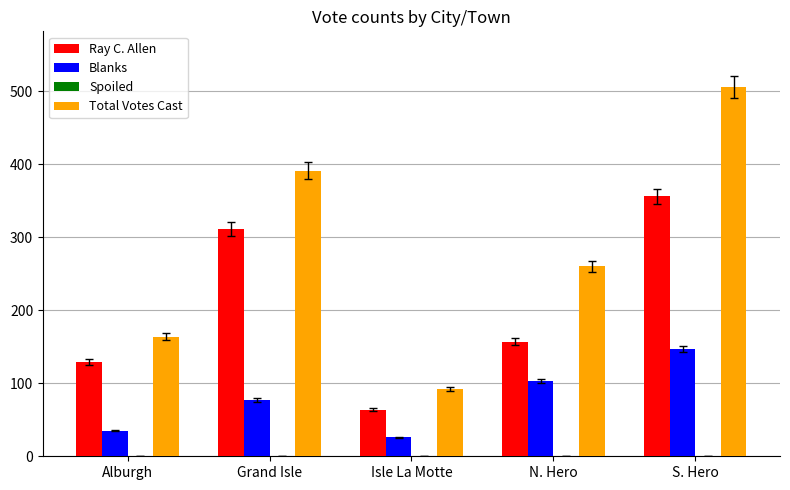

Rank the categories by Total Votes Cast value from highest to lowest.

S. Hero, Grand Isle, N. Hero, Alburgh, Isle La Motte